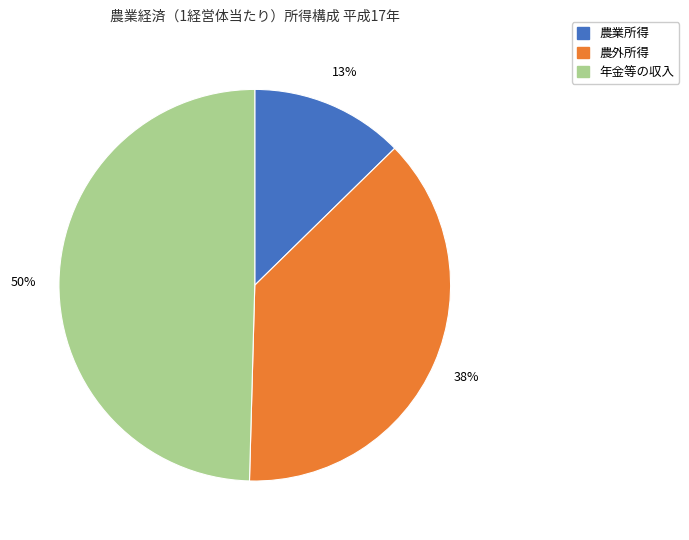

Is it true that 年金等の収入 is 50% of the pie?

True